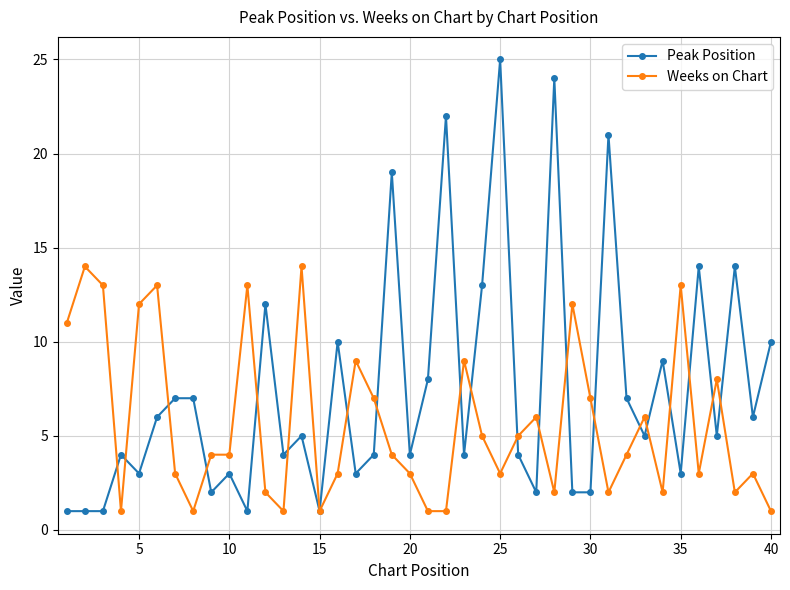

Which series has the largest total across all categories?

Peak Position